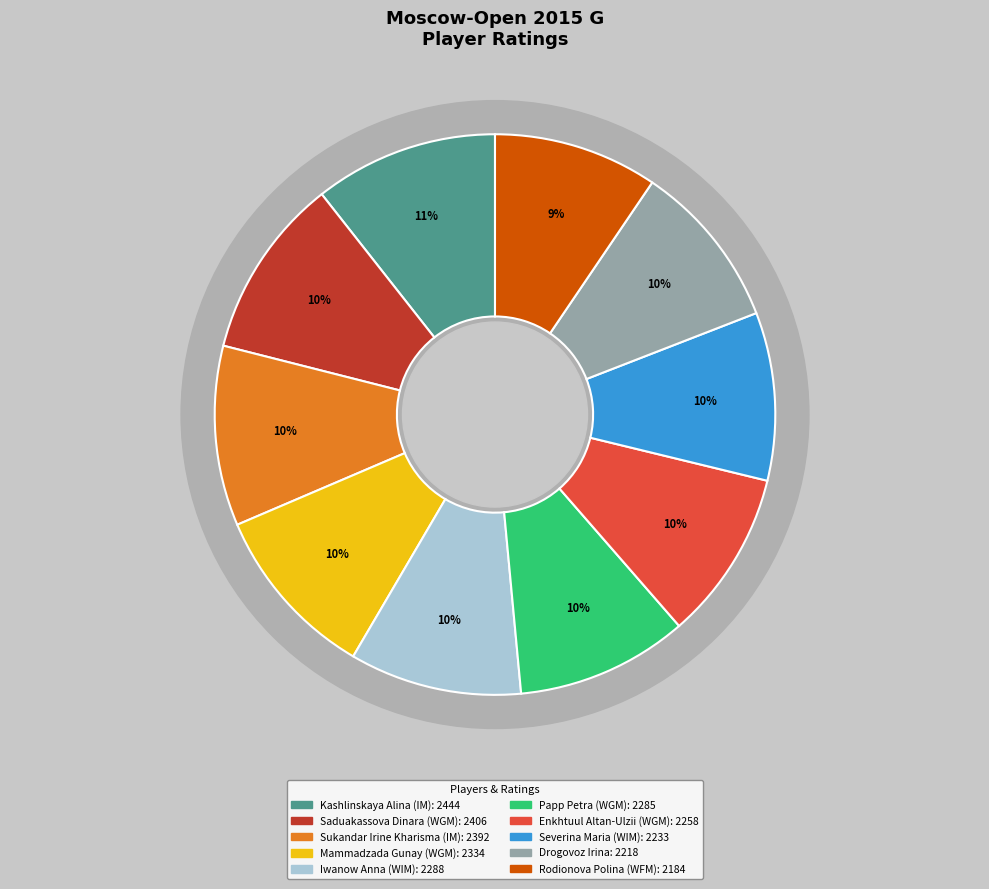

The Drogovoz Irina slice represents 22% of the pie. True or false?

False